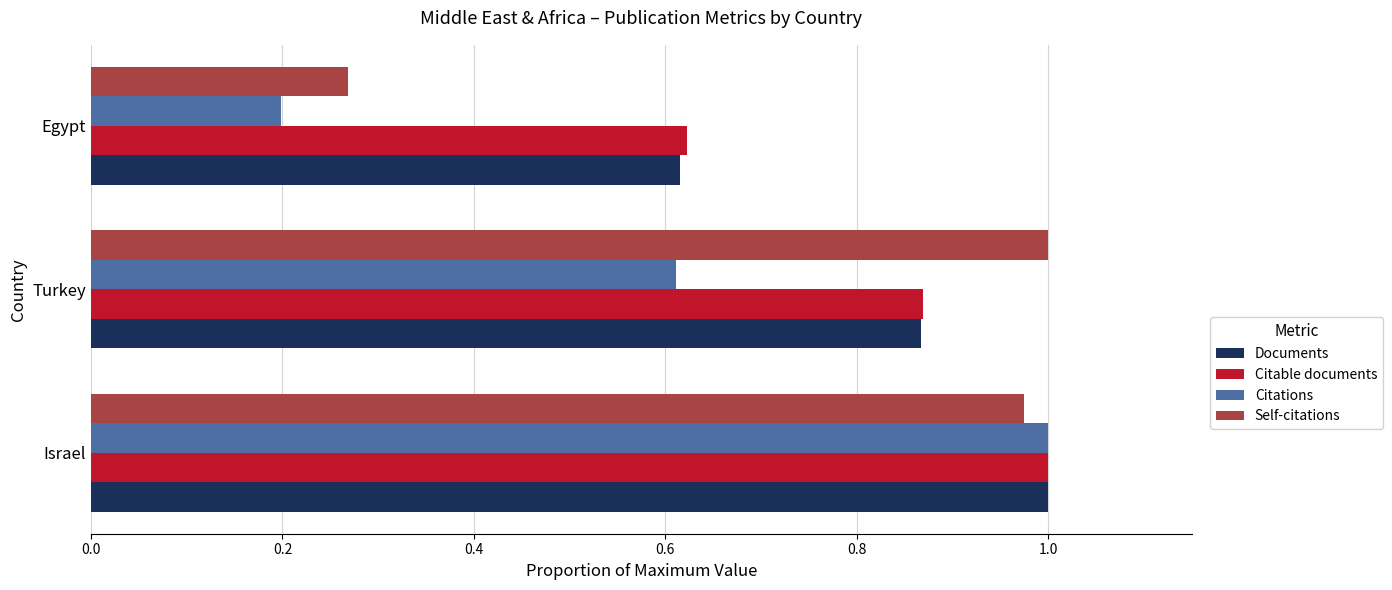

The value of Citations at Turkey is 0.6. True or false?

True